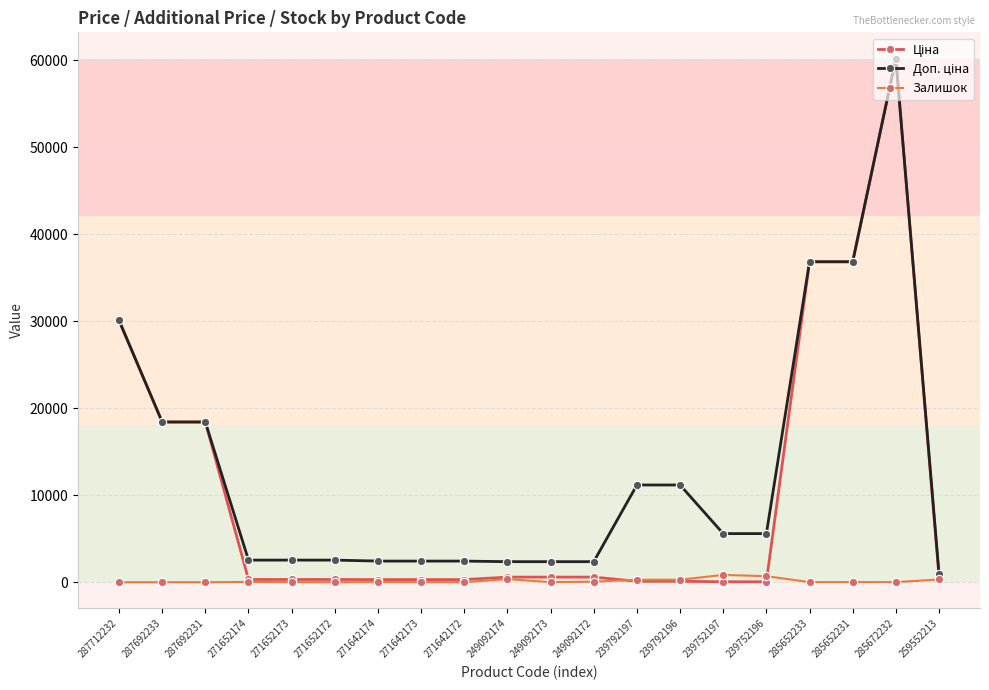

True or false: Залишок has more than 2 points higher than both neighbors.

True